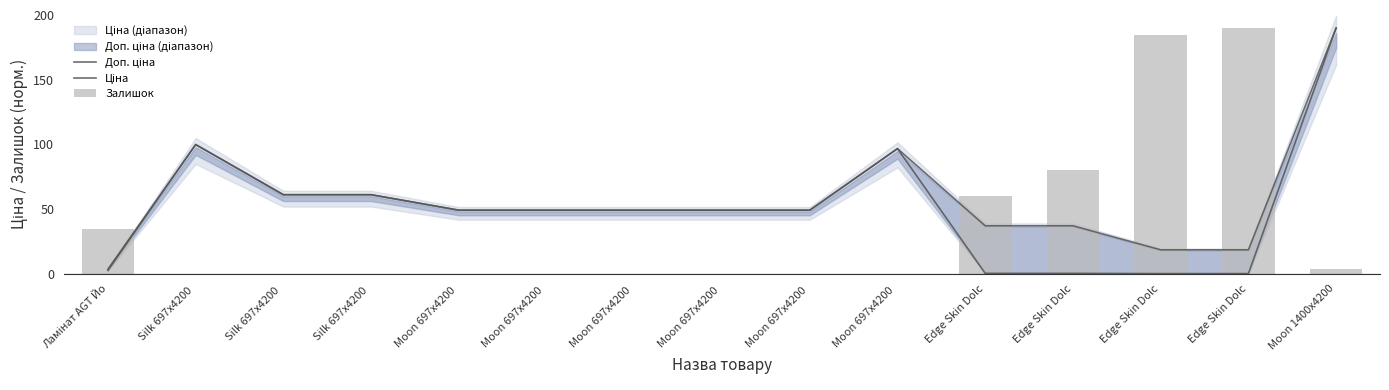

What is the label of the 1st bar from the left?

Ламінат AGT Йо